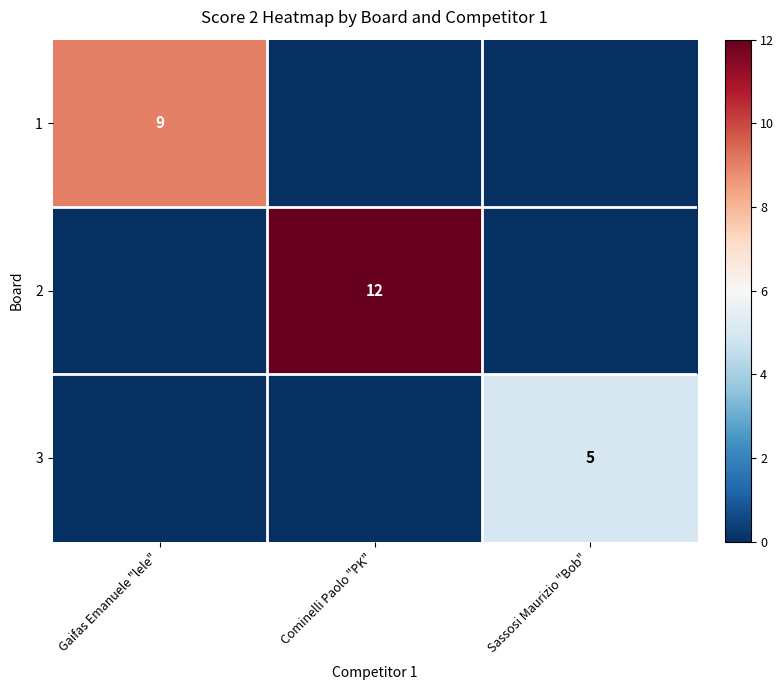

The 3 series shows 5 at Sassosi Maurizio "Bob". True or false?

True